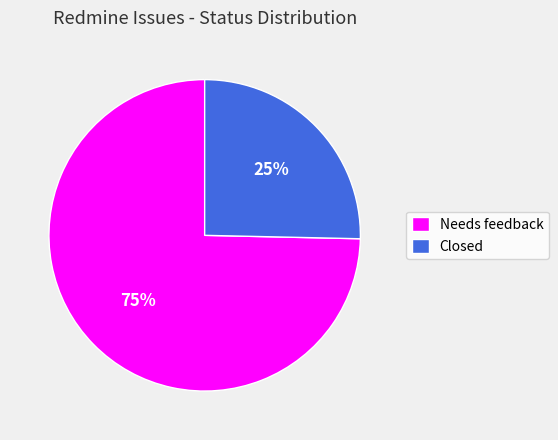

What is the ratio of the value at Closed to the value at Needs feedback?

0.3